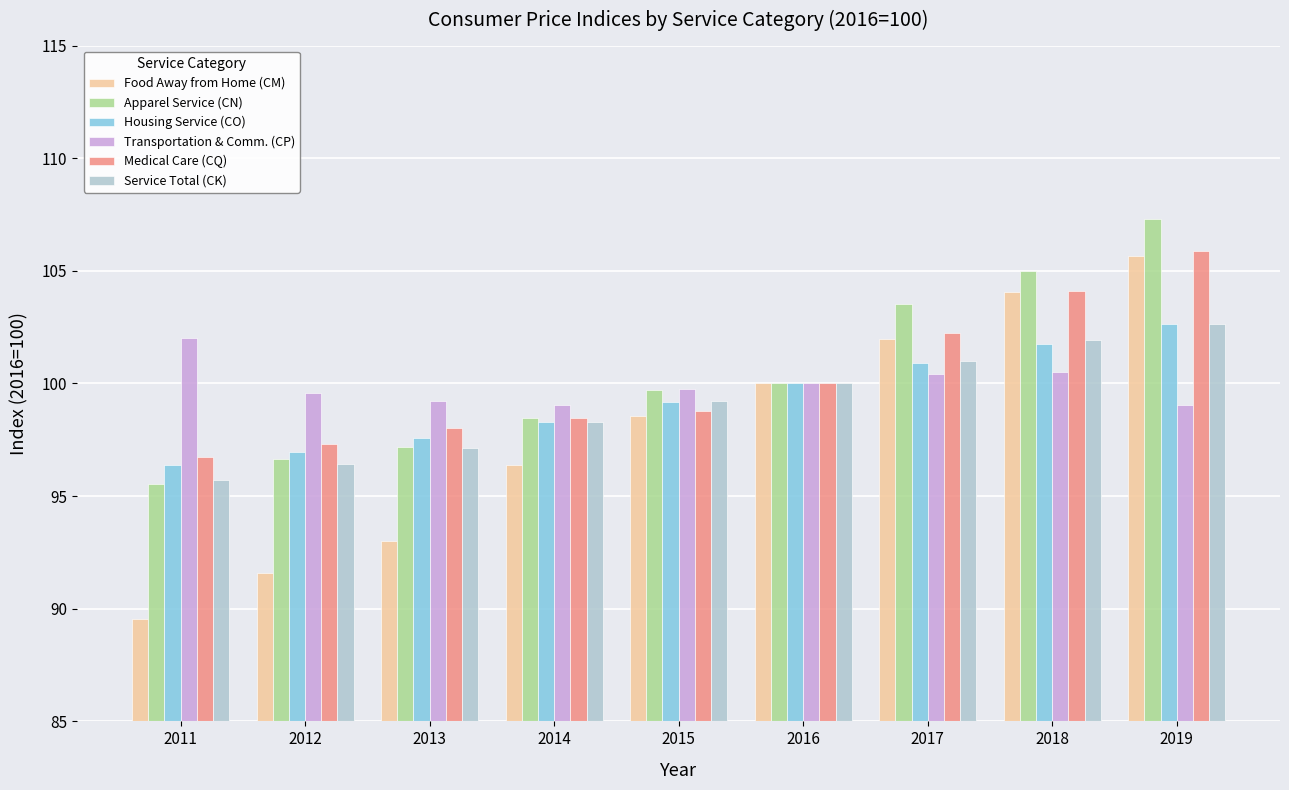

The value of Food Away from Home (CM) at 2018 is 104.1. True or false?

True